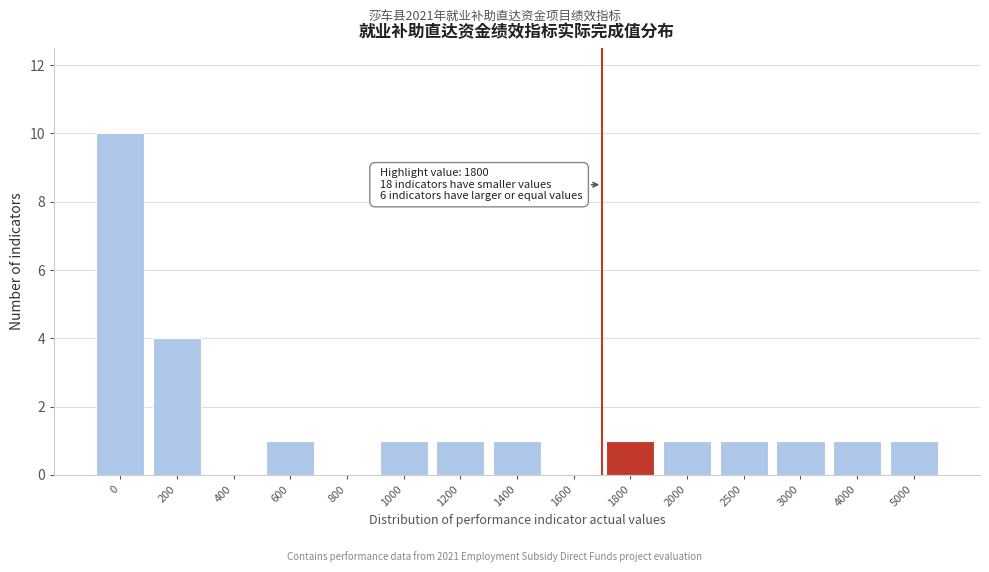

Reading right to left, what are all the values shown in this chart?

5000=1	4000=1	3000=1	2500=1	2000=1	1800=1	1600=0	1400=1	1200=1	1000=1	800=0	600=1	400=0	200=4	0=10